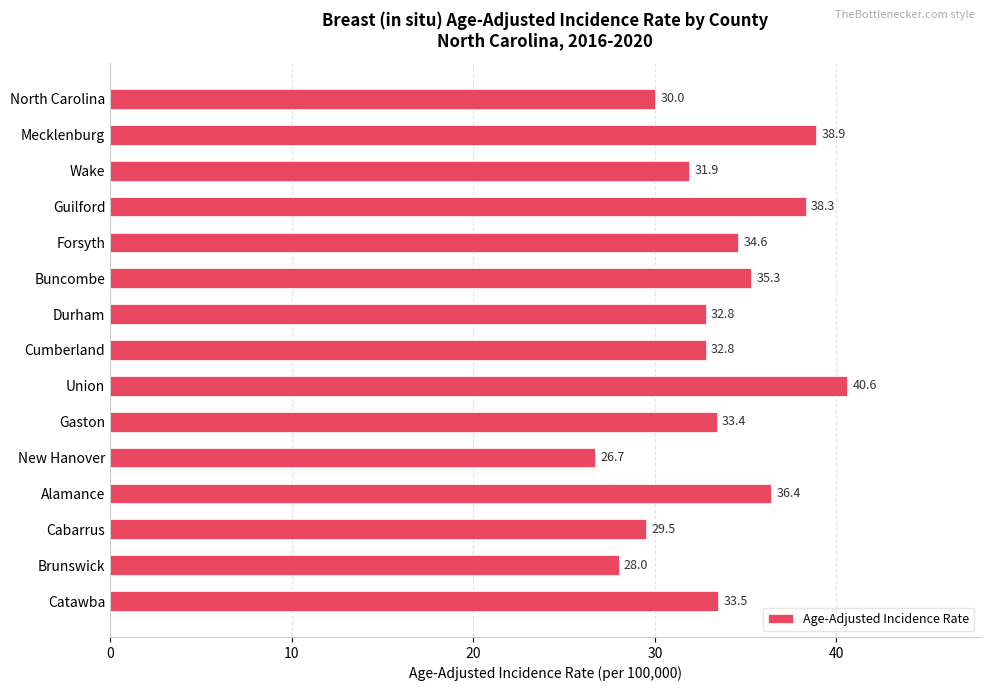

At which category does the chart reach its minimum across all series?

New Hanover